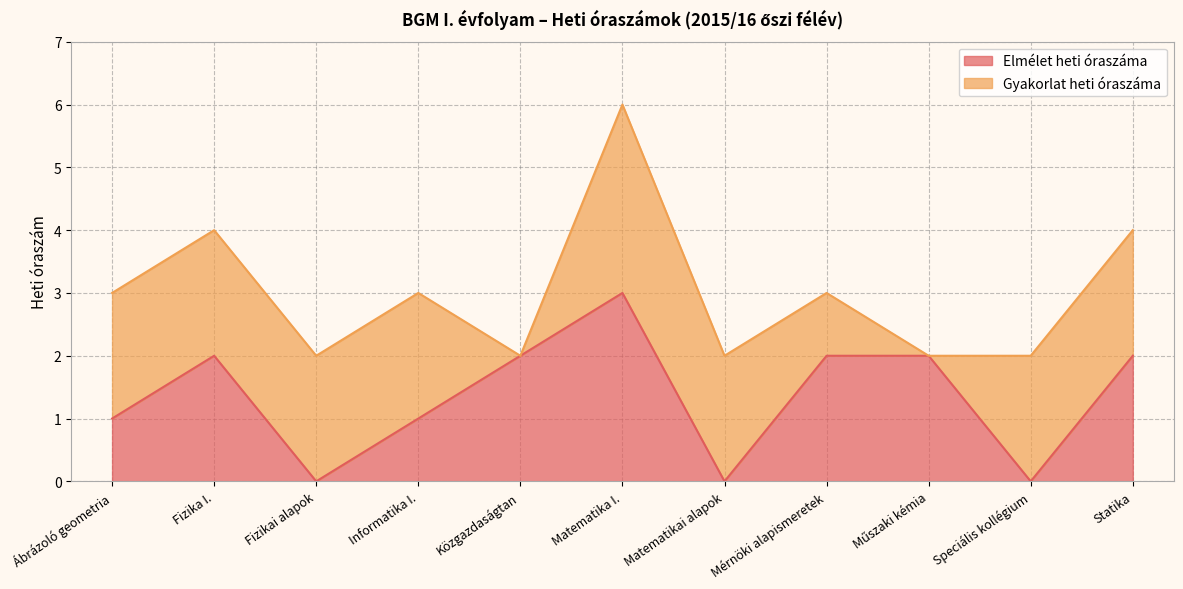

What is the change in value from Fizikai alapok to Statika?

+2